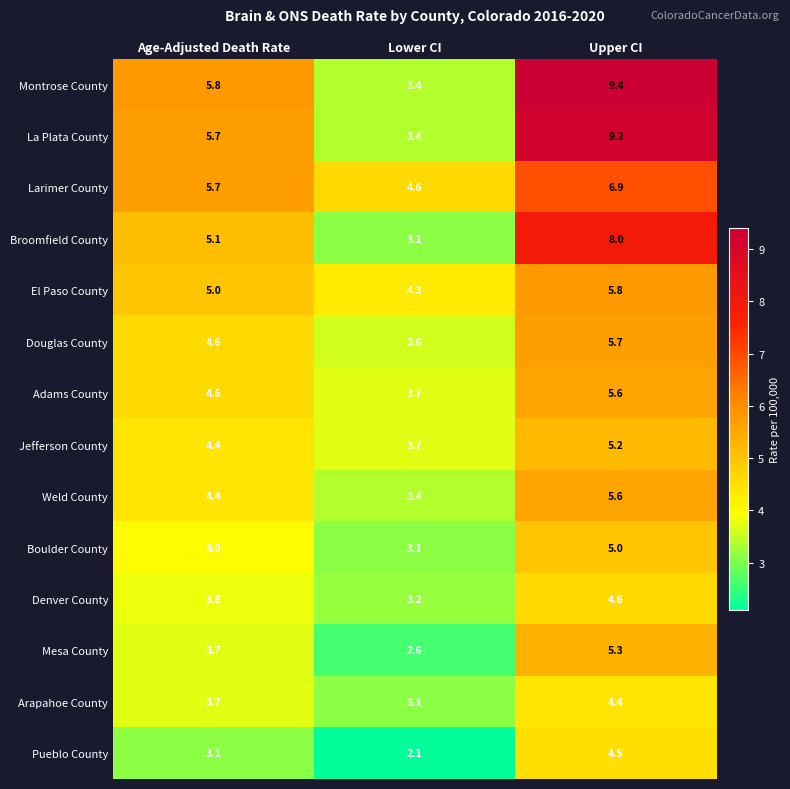

The Broomfield County series shows 8.0 at Upper CI. True or false?

True